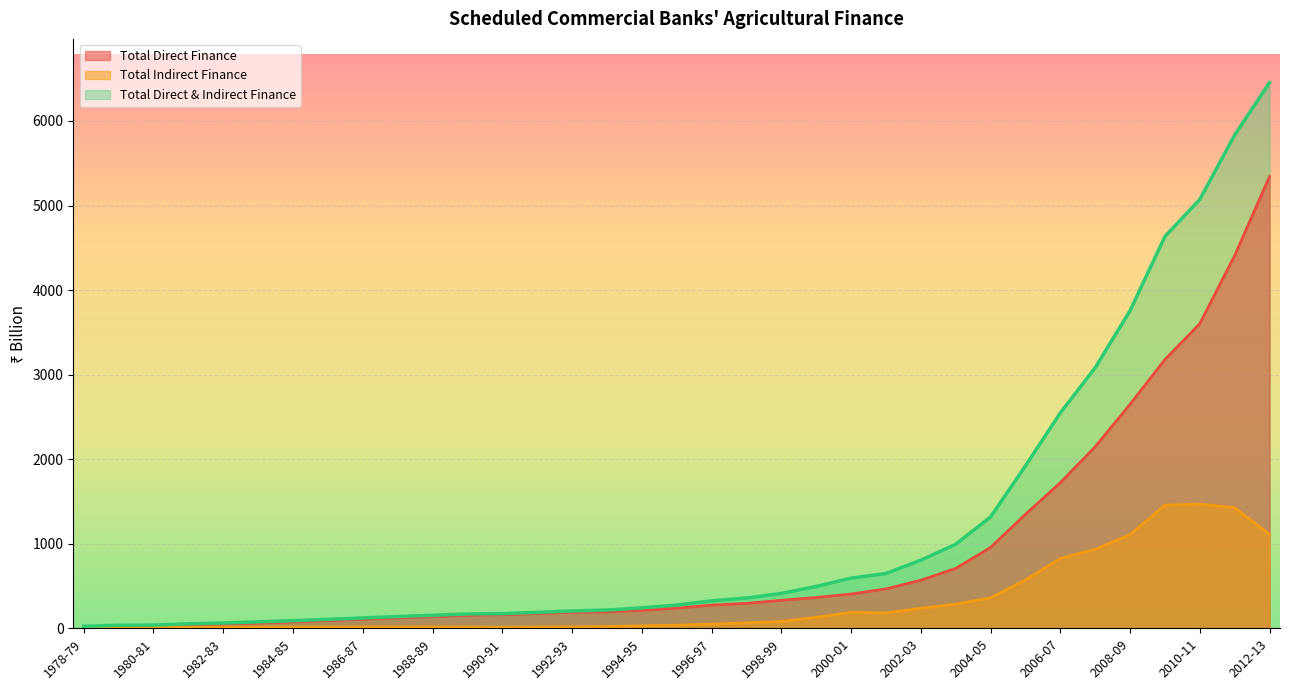

How many lines are shown in the chart?

3